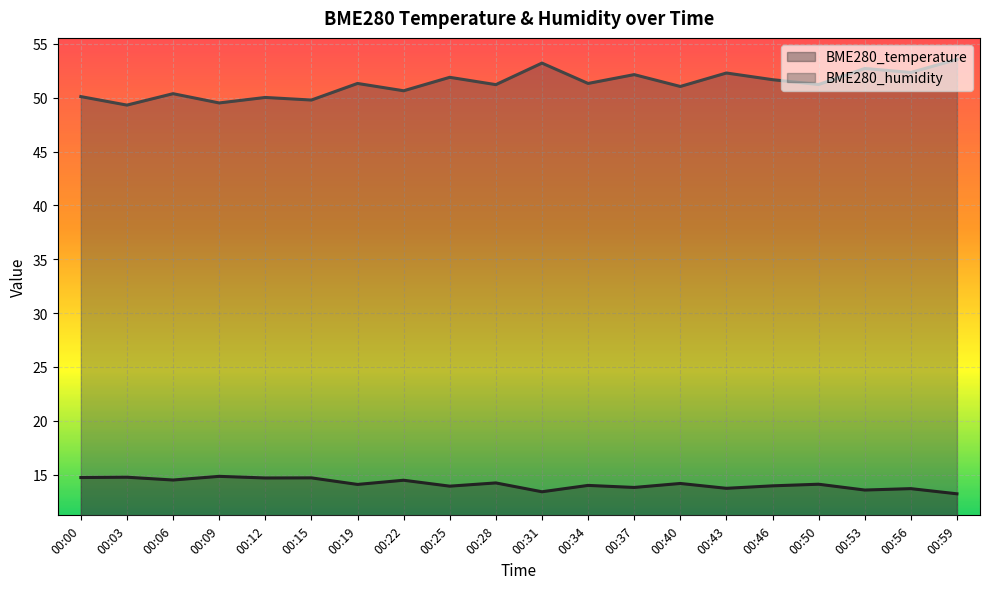

Reading left to right, transcribe all the data shown in this chart.

BME280_temperature: 14.7	14.8	14.5	14.8	14.7	14.7	14.1	14.5	13.9	14.2	13.4	14.0	13.8	14.2	13.7	14.0	14.1	13.6	13.7	13.2
BME280_humidity: 50.1	49.3	50.4	49.5	50.0	49.8	51.3	50.6	51.9	51.2	53.2	51.3	52.1	51.0	52.3	51.7	51.2	52.7	52.3	53.5